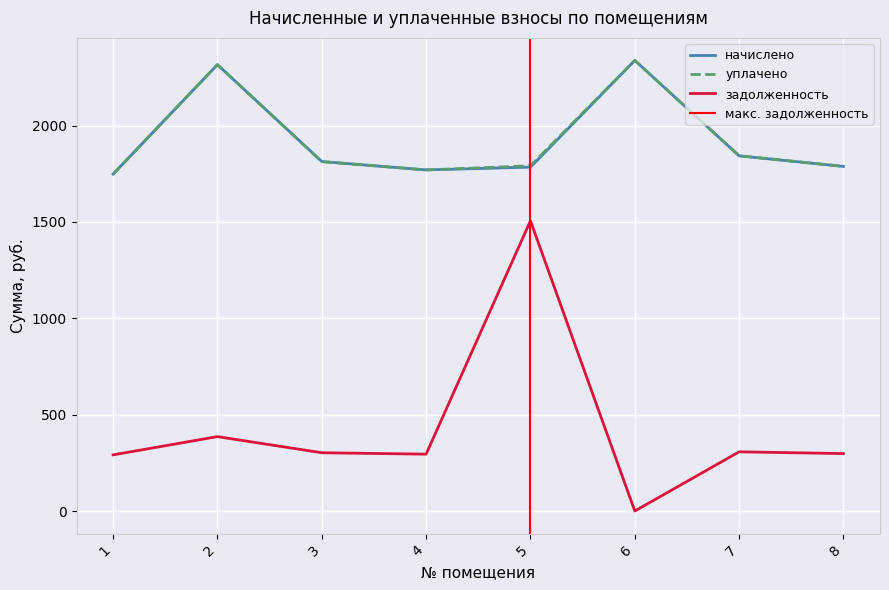

What is the difference between the maximum and minimum values in the начислено series?

590.0